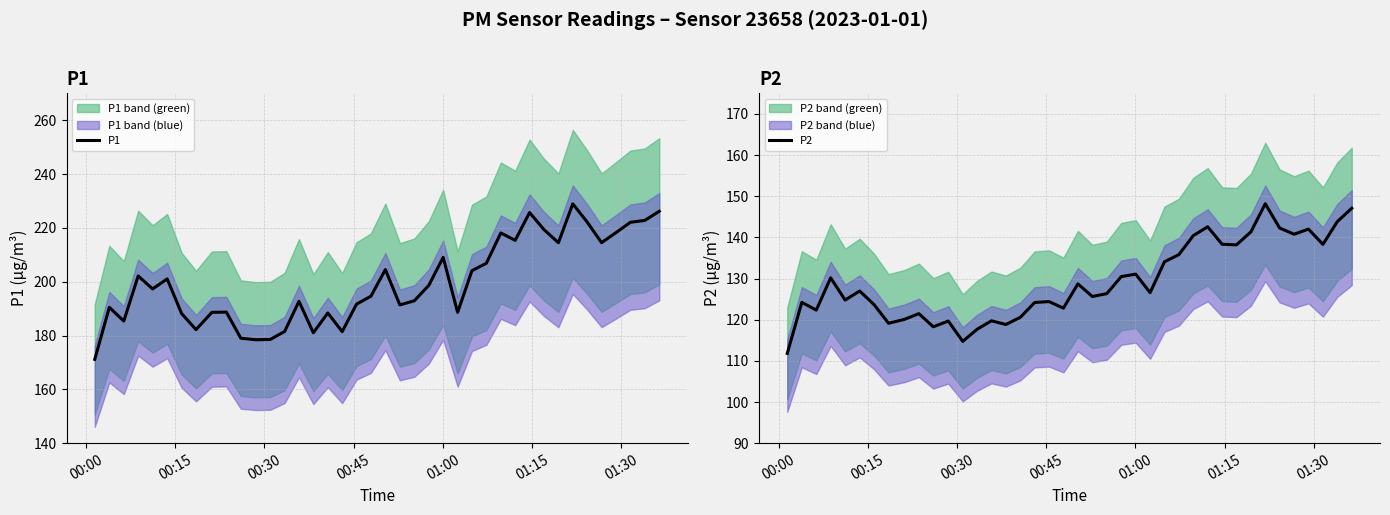

How many series are shown in this chart?

2